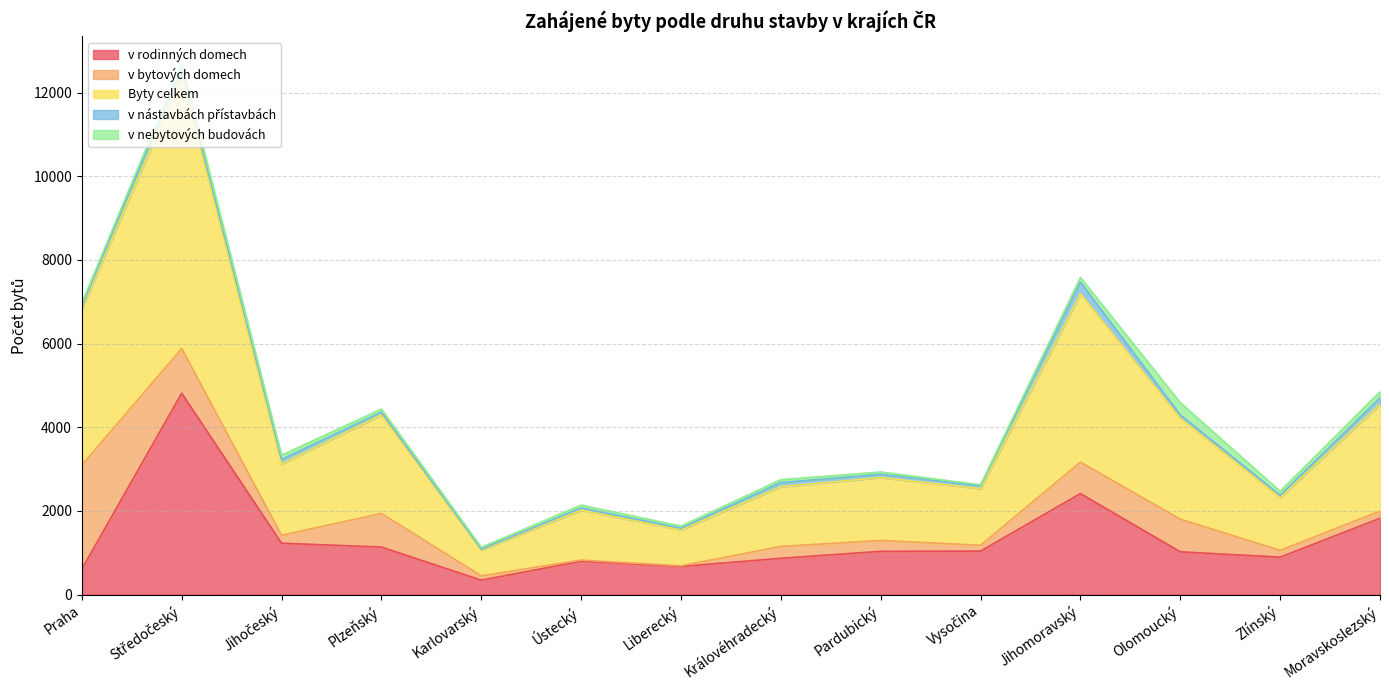

Reading right to left, what are all the values shown in this chart?

v rodinných domech: Moravskoslezský=1823	Zlínský=894	Olomoucký=1021	Jihomoravský=2413	Vysočina=1038	Pardubický=1032	Královéhradecký=866	Liberecký=671	Ústecký=796	Karlovarský=343	Plzeňský=1135	Jihočeský=1226	Středočeský=4813	Praha=607
v bytových domech: Moravskoslezský=171	Zlínský=162	Olomoucký=781	Jihomoravský=753	Vysočina=139	Pardubický=260	Královéhradecký=284	Liberecký=15	Ústecký=27	Karlovarský=103	Plzeňský=803	Jihočeský=191	Středočeský=1068	Praha=2487
Byty celkem: Moravskoslezský=2553	Zlínský=1261	Olomoucký=2413	Jihomoravský=4027	Vysočina=1354	Pardubický=1504	Královéhradecký=1428	Liberecký=859	Ústecký=1196	Karlovarský=619	Plzeňský=2356	Jihočeský=1703	Středočeský=6514	Praha=3734
v nástavbách přístavbách: Moravskoslezský=156	Zlínský=55	Olomoucký=76	Jihomoravský=276	Vysočina=68	Pardubický=77	Královéhradecký=98	Liberecký=40	Ústecký=49	Karlovarský=22	Plzeňský=64	Jihočeský=110	Středočeský=203	Praha=68
v nebytových budovách: Moravskoslezský=142	Zlínský=97	Olomoucký=297	Jihomoravský=113	Vysočina=25	Pardubický=56	Královéhradecký=70	Liberecký=51	Ústecký=70	Karlovarský=42	Plzeňský=76	Jihočeský=102	Středočeský=113	Praha=71